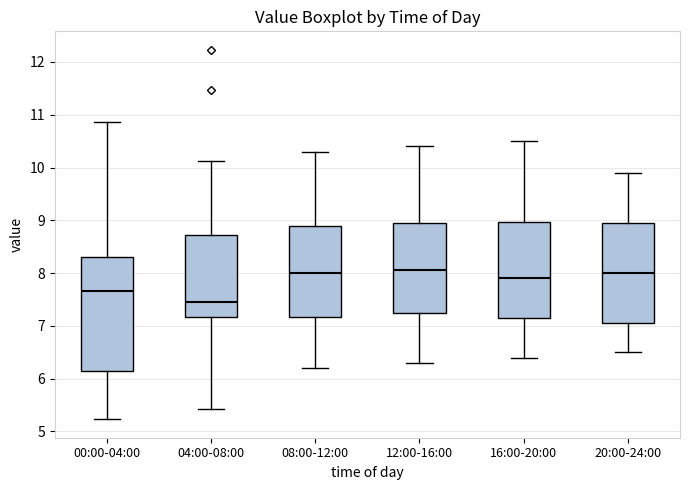

Reading left to right, transcribe this box plot: for each box, give where its median line is, the range the box spans, and where its two whiskers end, as read against the y-axis. The values are not printed on the chart, so give them approximately, as read against the axis.

00:00-04:00: median 7.7, box 6.1 to 8.3, whiskers 5.2 to 10.9
04:00-08:00: median 7.5, box 7.2 to 8.7, whiskers 5.4 to 10.1
08:00-12:00: median 8.0, box 7.2 to 8.9, whiskers 6.2 to 10.3
12:00-16:00: median 8.1, box 7.3 to 9.0, whiskers 6.3 to 10.4
16:00-20:00: median 7.9, box 7.2 to 9.0, whiskers 6.4 to 10.5
20:00-24:00: median 8.0, box 7.1 to 9.0, whiskers 6.5 to 9.9